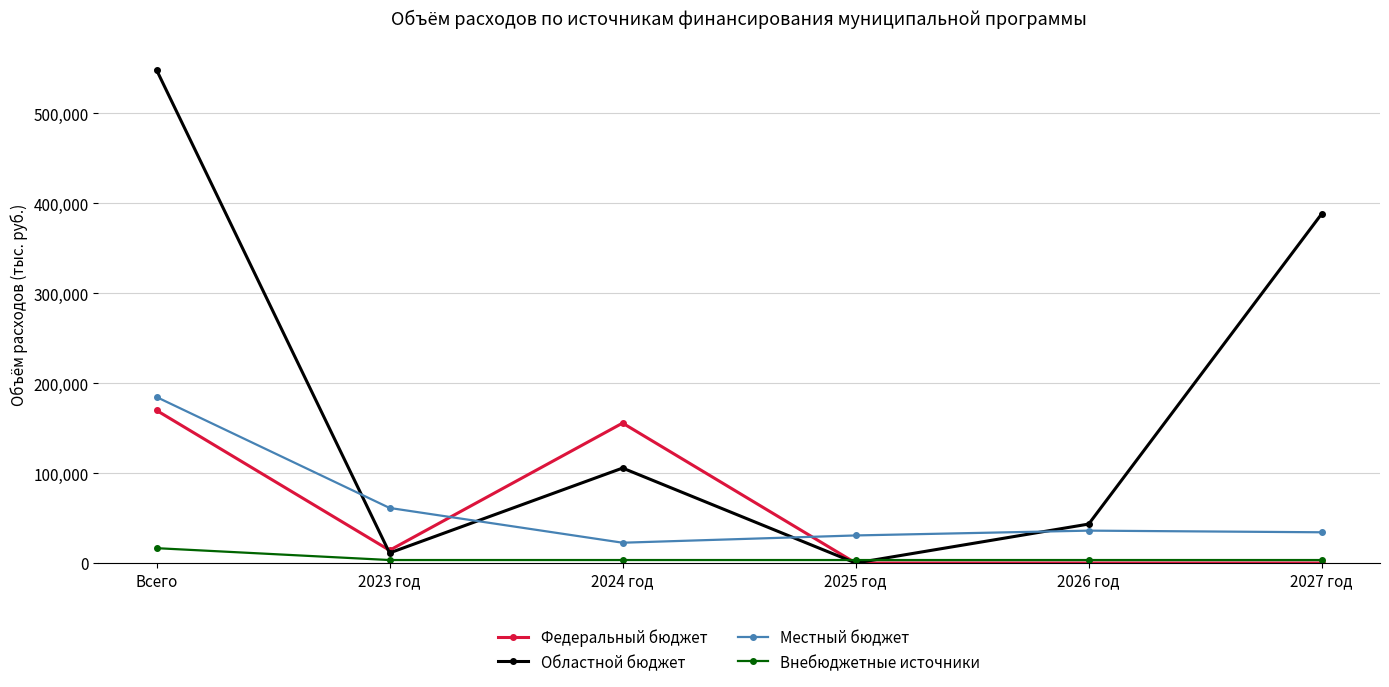

True or false: Федеральный бюджет has a value of 52218.9 at 2025 год.

False